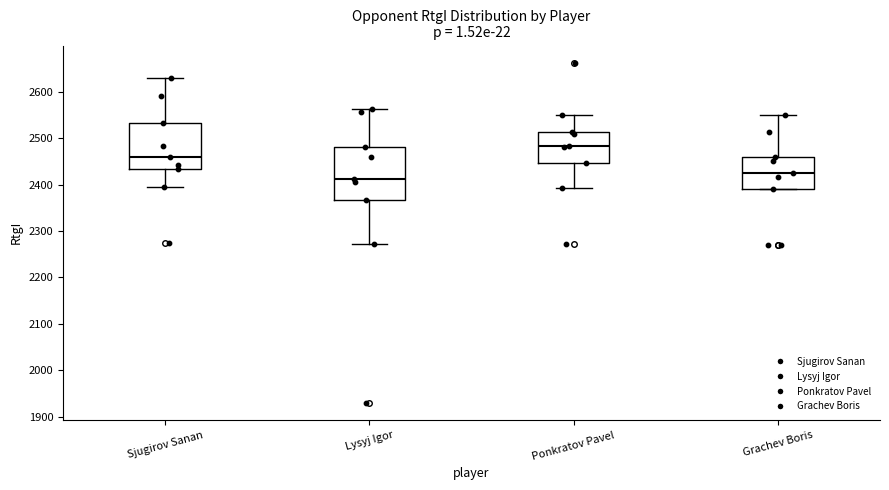

Where does the median line of the box for Grachev Boris sit on the y-axis? The values are not printed on the chart, so give them approximately, as read against the axis.

2430